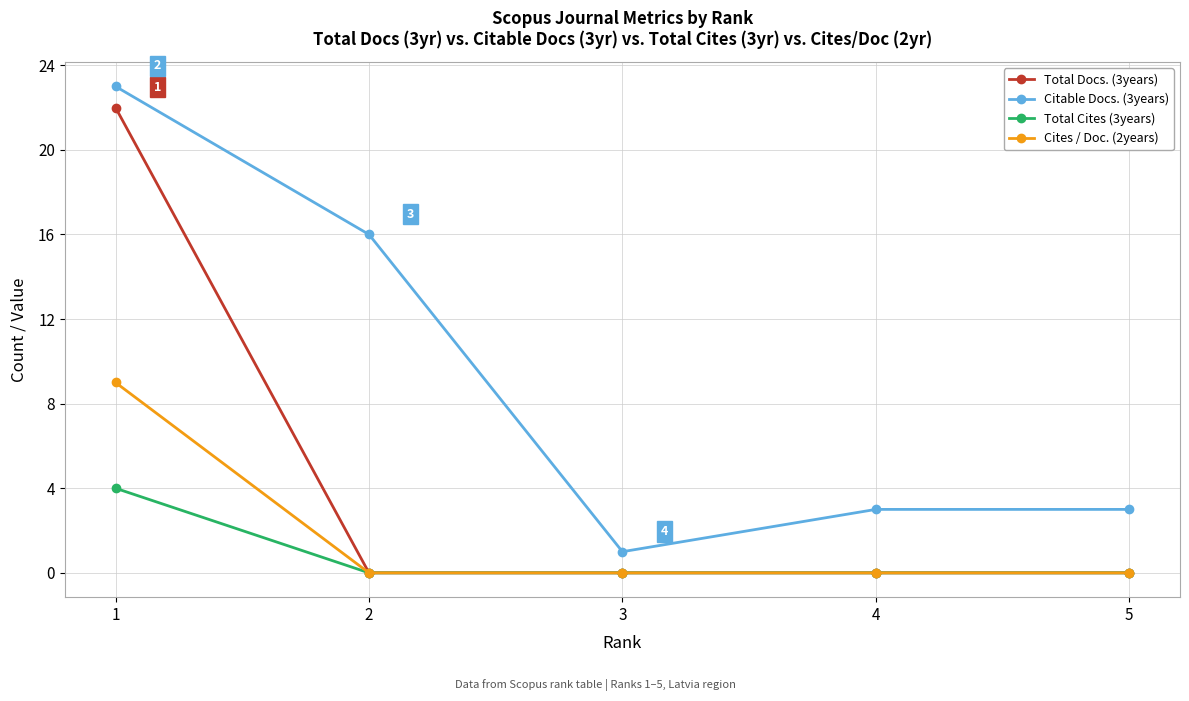

What is the difference between the maximum and minimum values in the Cites / Doc. (2years) series?

9